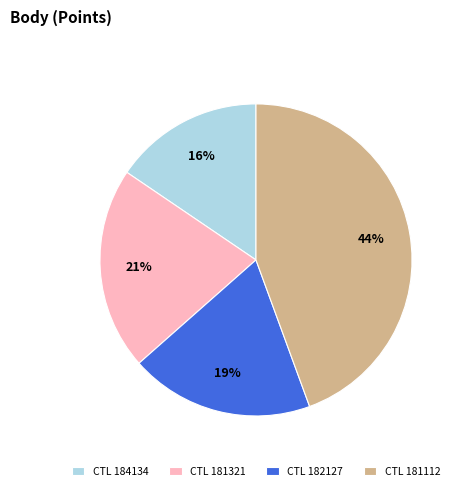

What is the smallest slice in the pie chart?

CTL 184134